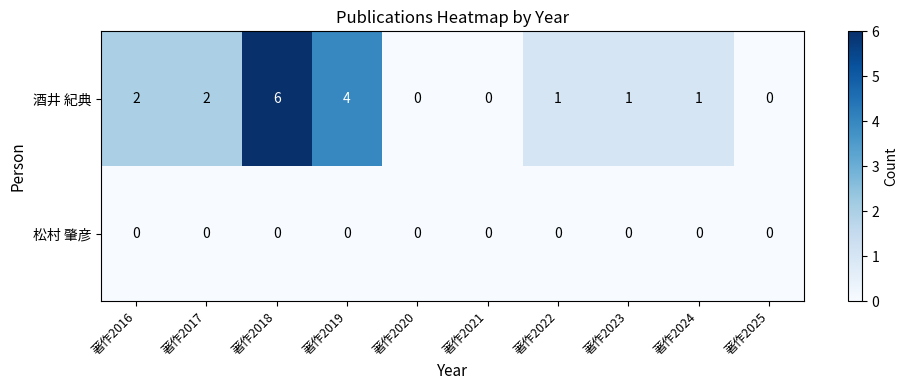

Reading left to right, transcribe all the data shown in this chart.

酒井 紀典: 2	2	6	4	0	0	1	1	1	0
松村 肇彦: 0	0	0	0	0	0	0	0	0	0